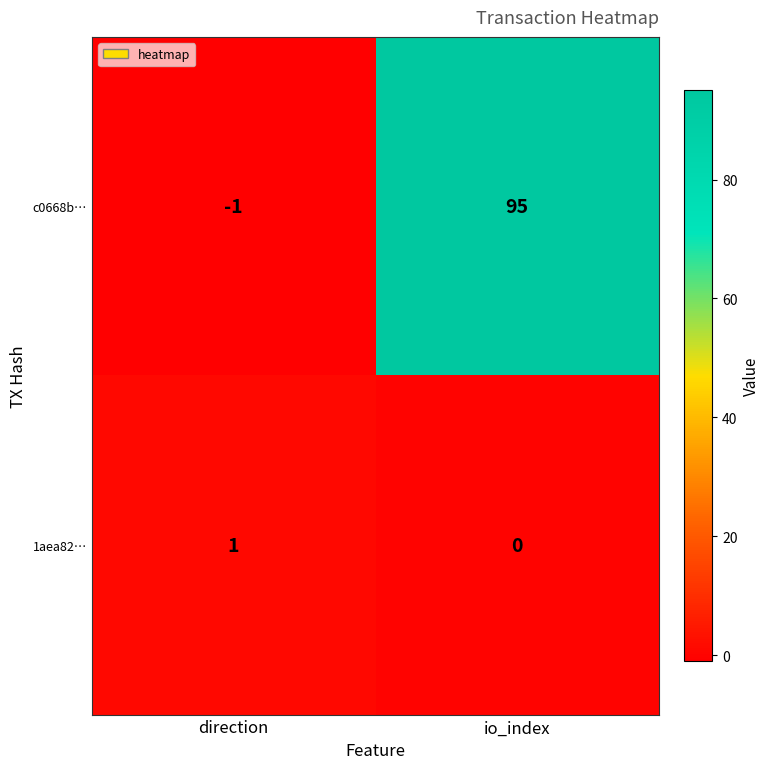

What is the average value of the c0668b… series?

47